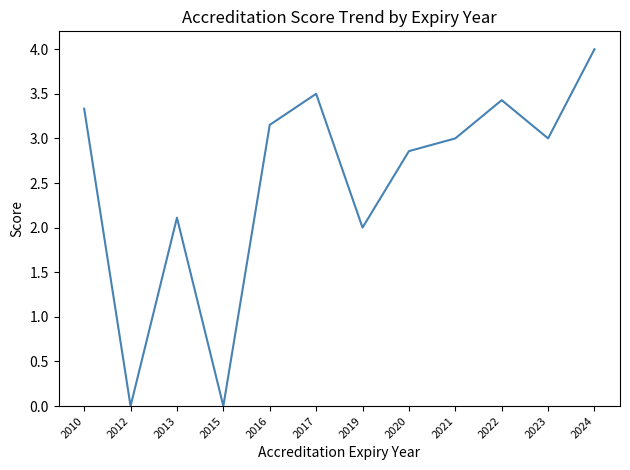

How many interior local valleys (lower than both neighbors) does the data have?

4